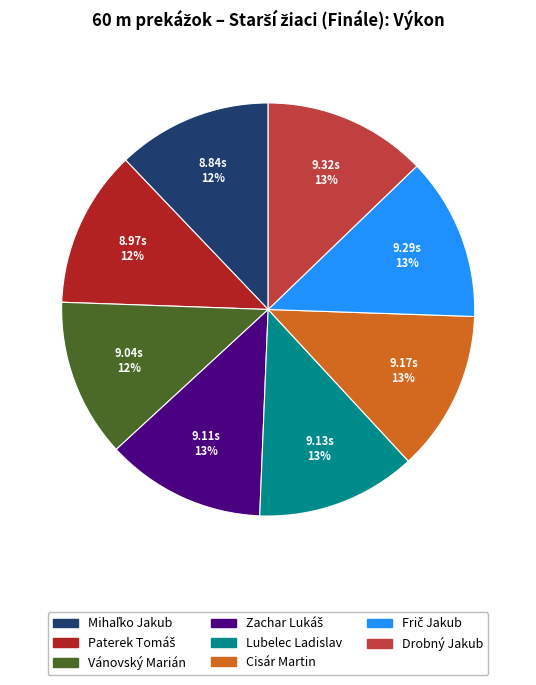

Count the number of slices in the pie.

8